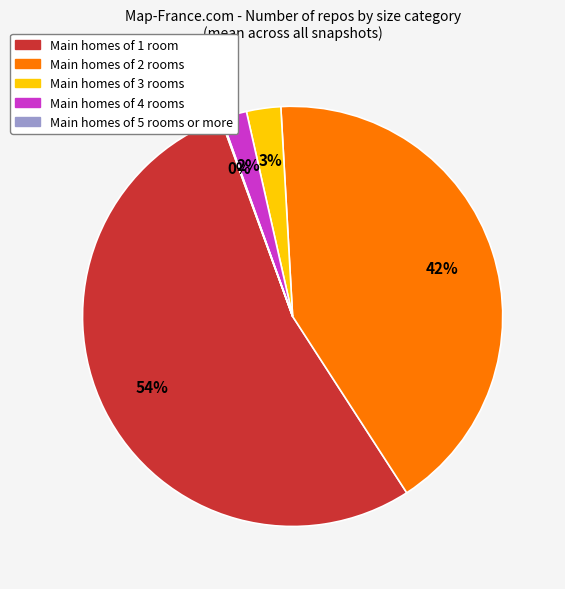

To the nearest percent, what portion does Main homes of 2 rooms represent?

42%